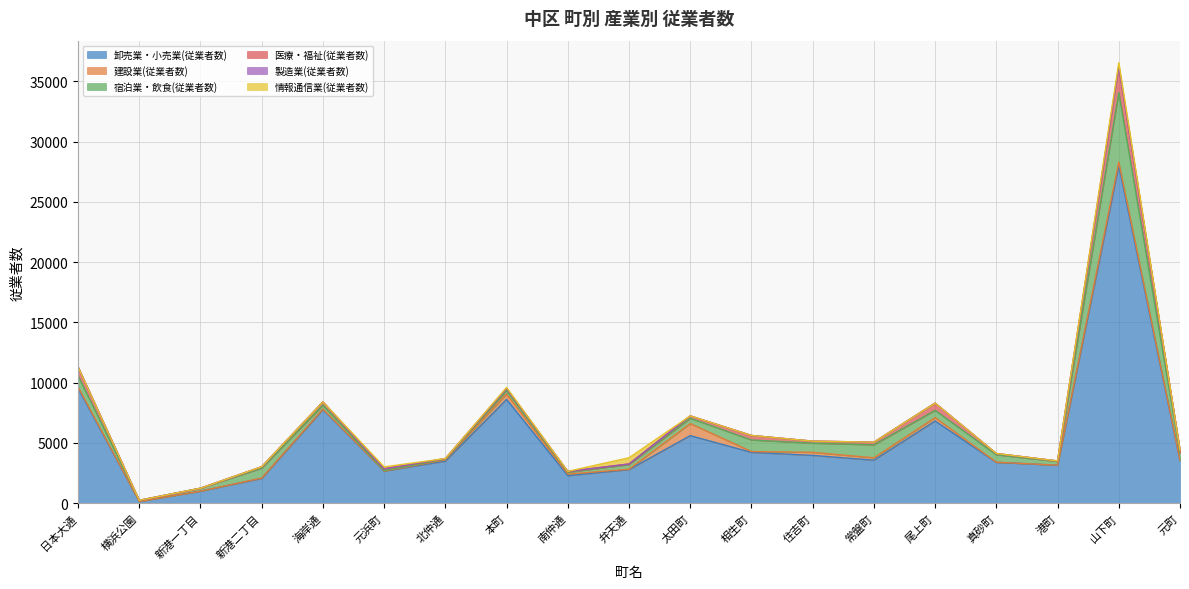

List the series in order of their peak value, highest first.

卸売業・小売業(従業者数), 宿泊業・飲食(従業者数), 医療・福祉(従業者数), 建設業(従業者数), 情報通信業(従業者数), 製造業(従業者数)